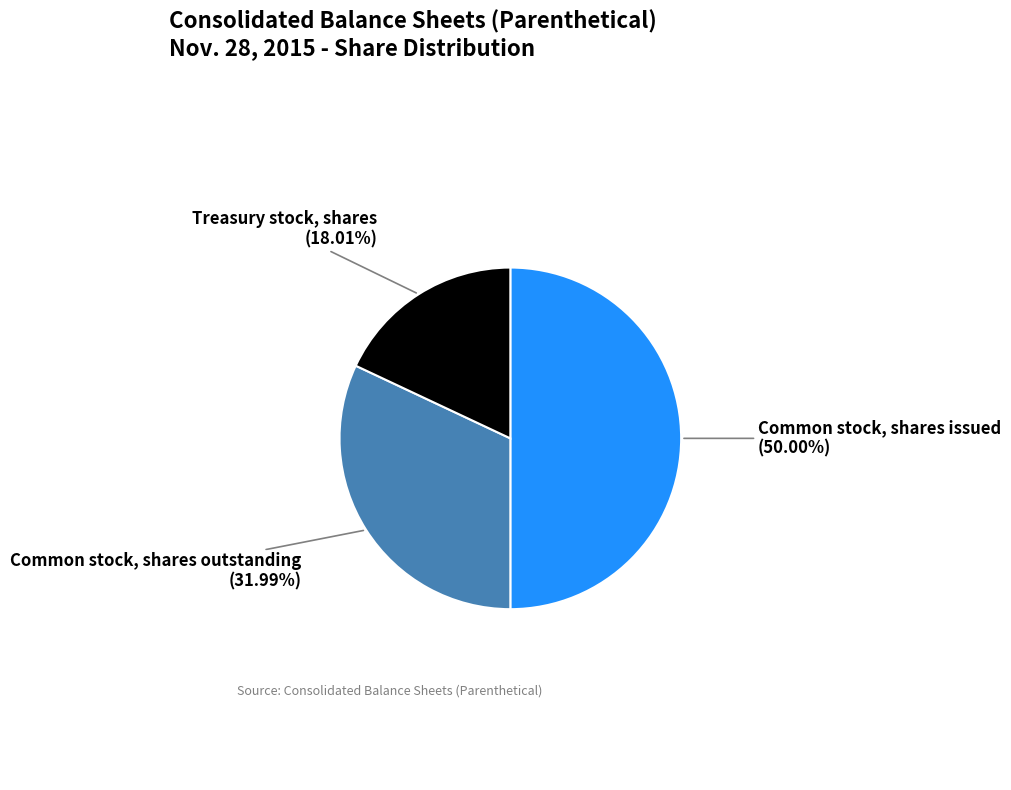

Rank the categories by value from highest to lowest.

Common stock, shares issued, Common stock, shares outstanding, Treasury stock, shares